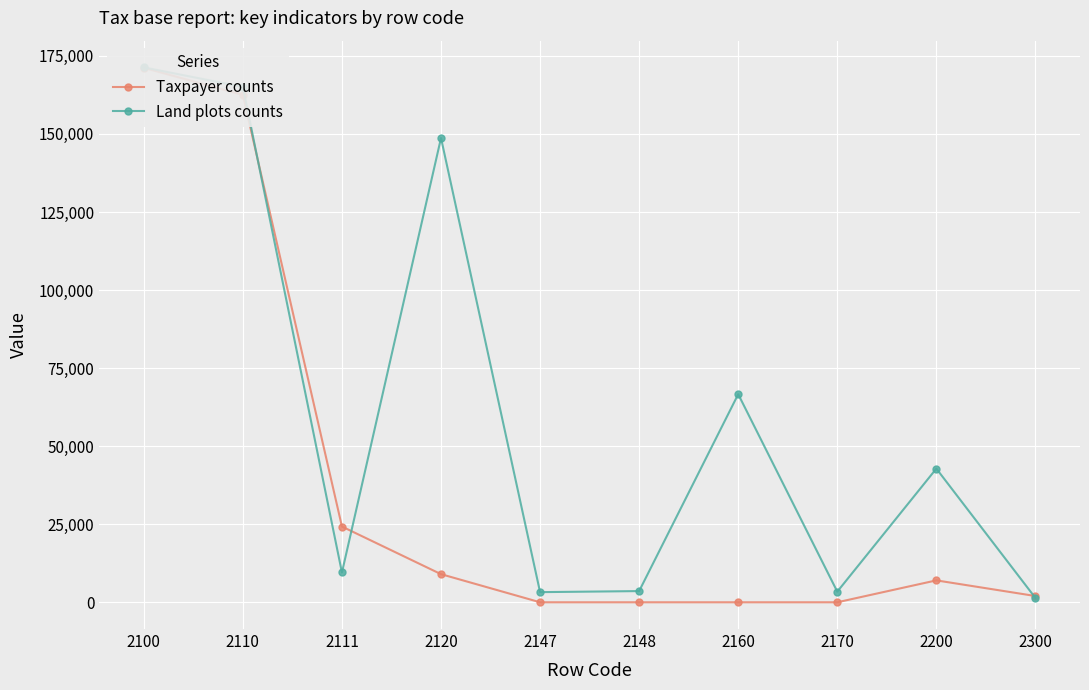

True or false: Land plots counts has a value of 53900 at 2100.

False